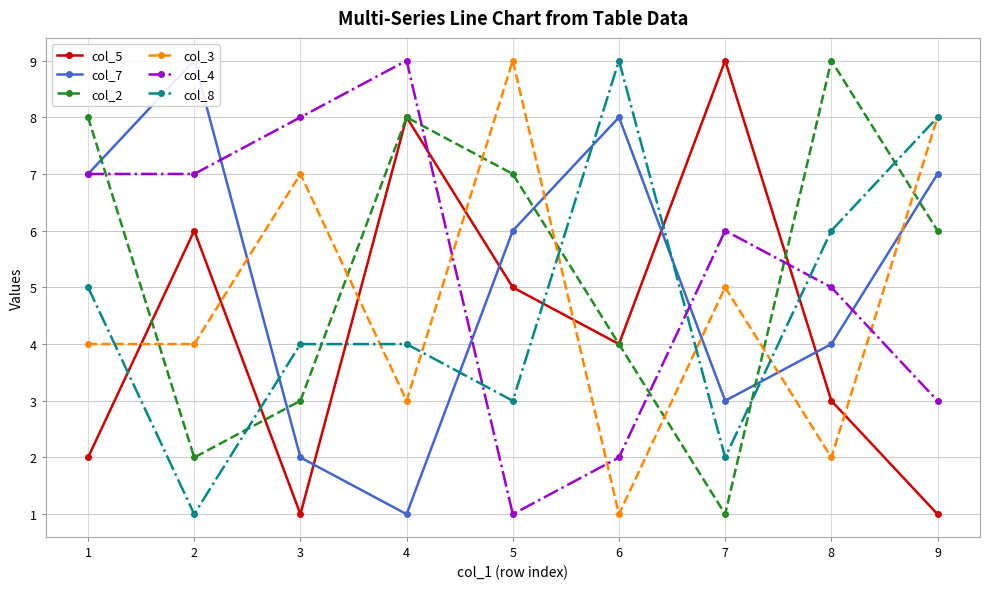

Rank the series at 4 from lowest to highest value.

col_7, col_3, col_8, col_5, col_2, col_4